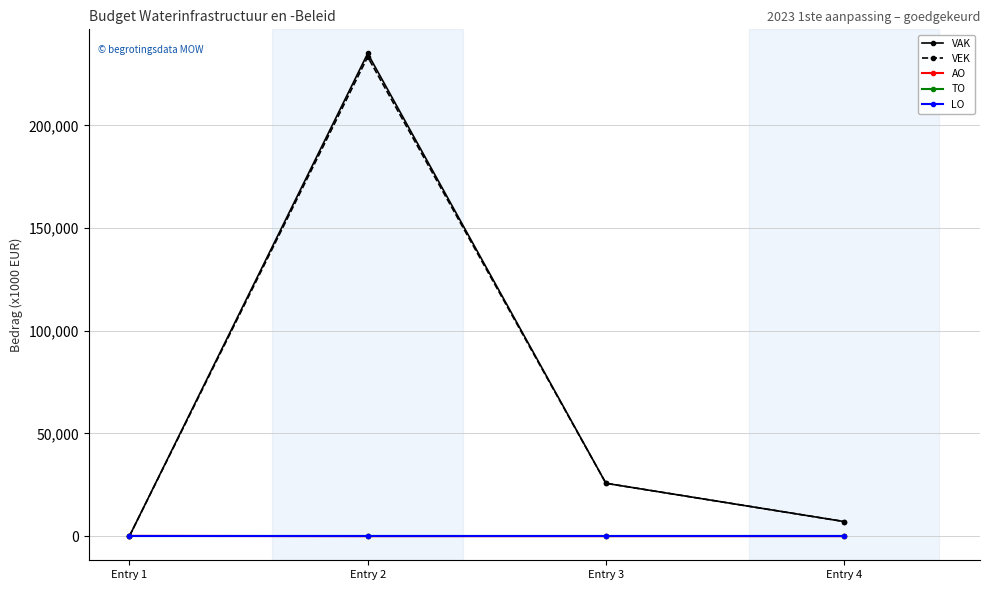

Does the chart have visible grid lines?

Yes